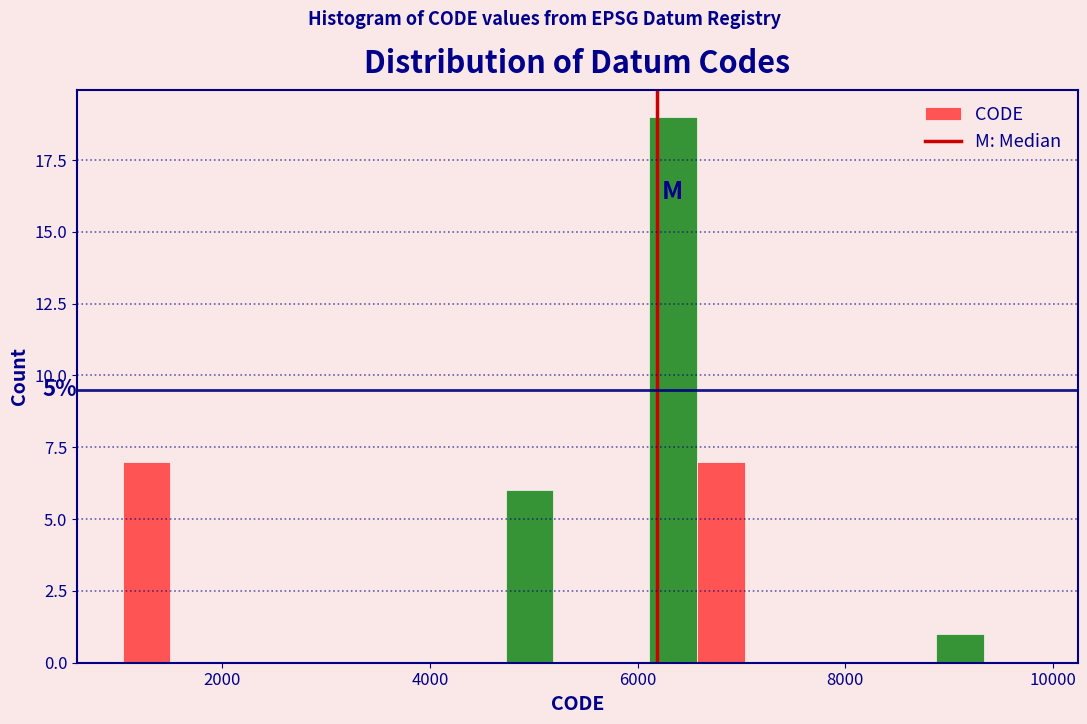

Around what value on the x-axis is the tallest bar? Give the approximate position of its centre, as read against the axis.

6400